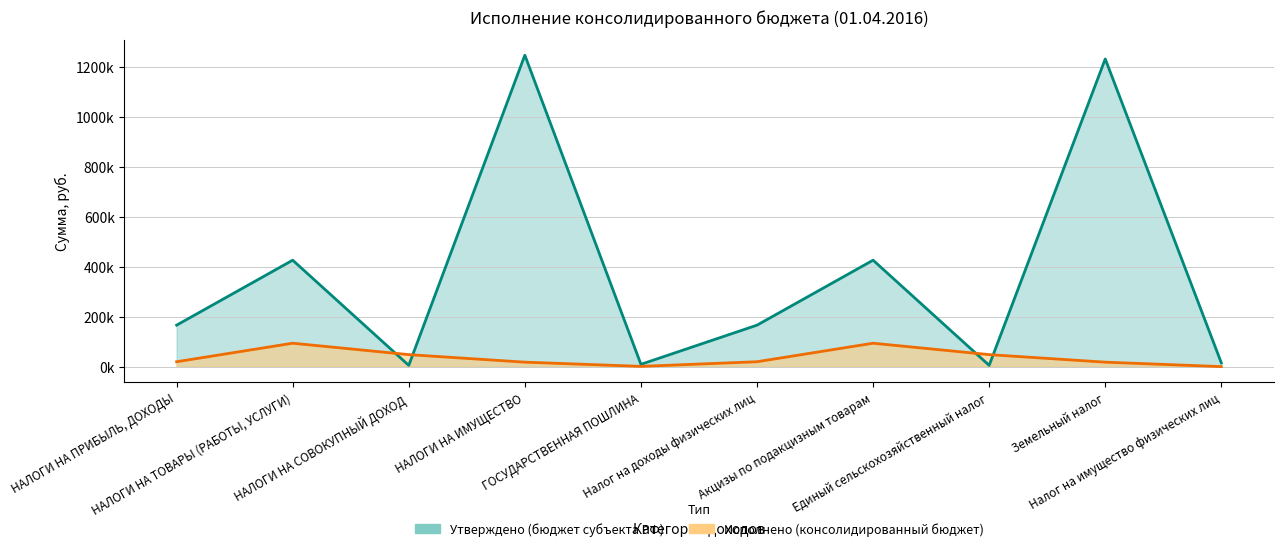

How many lines are shown in the chart?

2